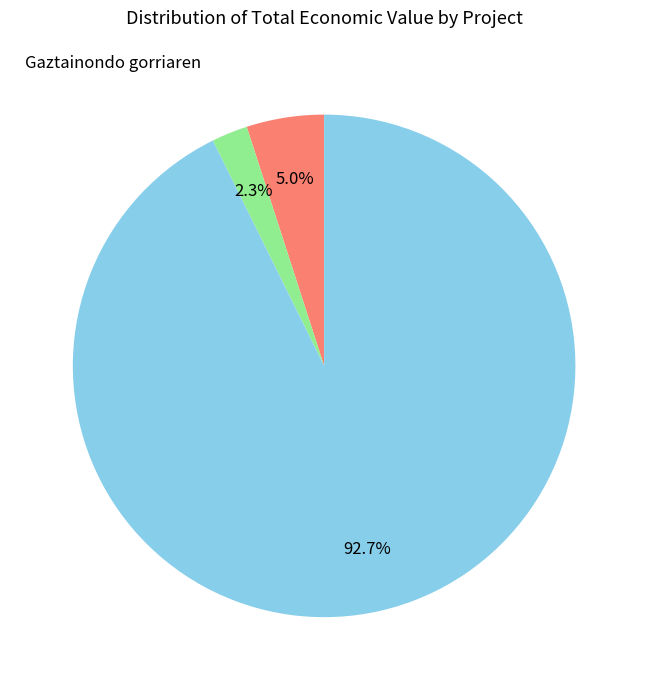

To the nearest percent, what is the combined percentage of Gaztainondo gorriaren and WINESITY?

95%